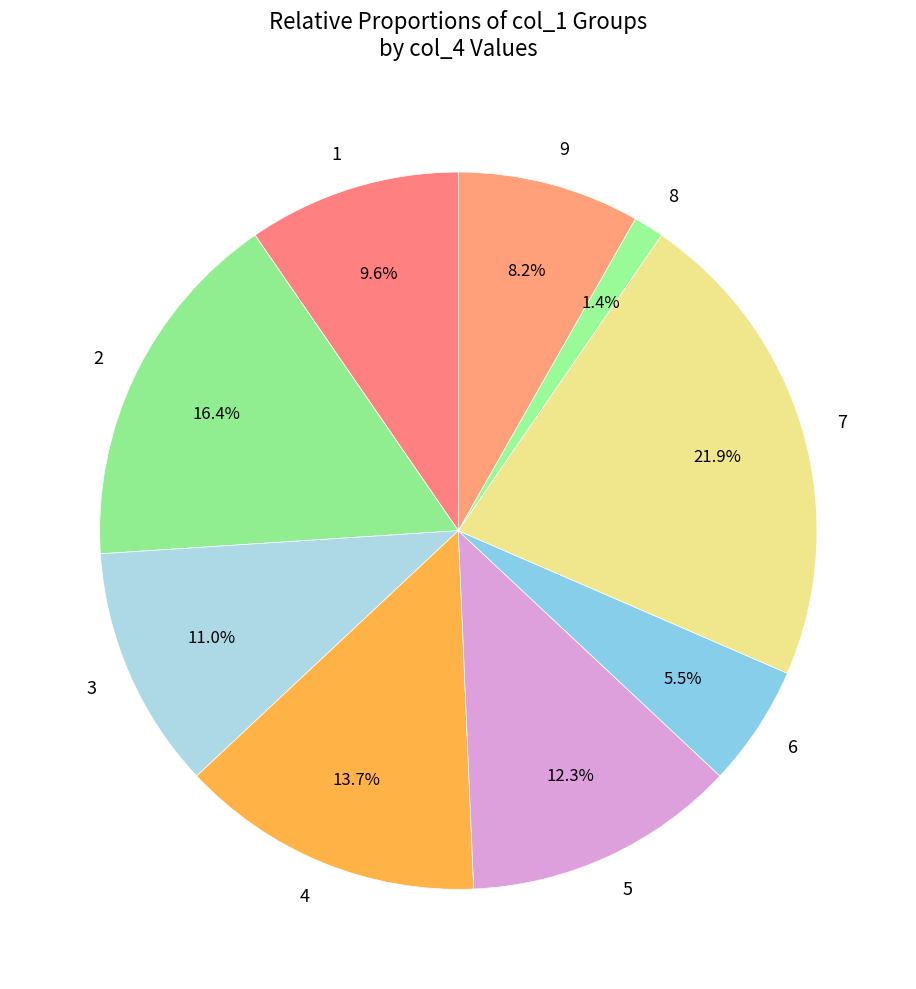

Between 5 and 1, which is larger?

5